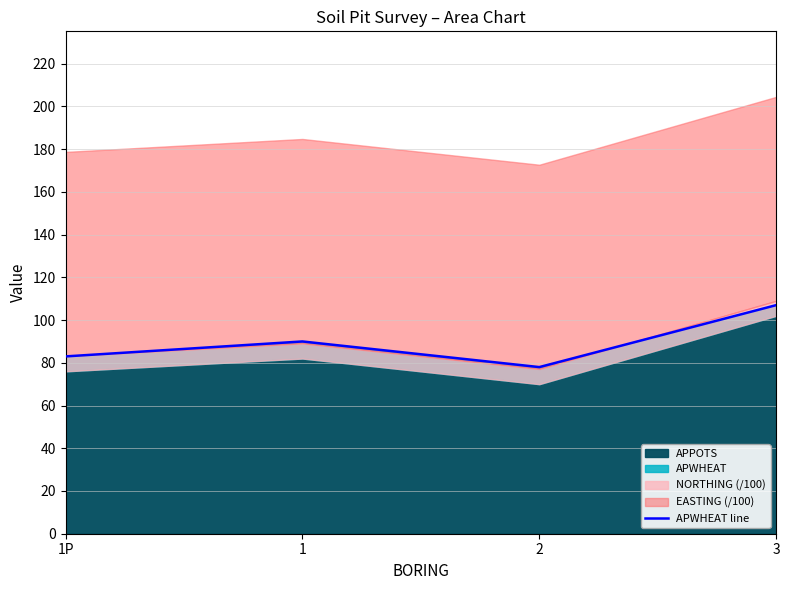

Reading left to right, transcribe all the data shown in this chart.

1P=83	1=90	2=78	3=107